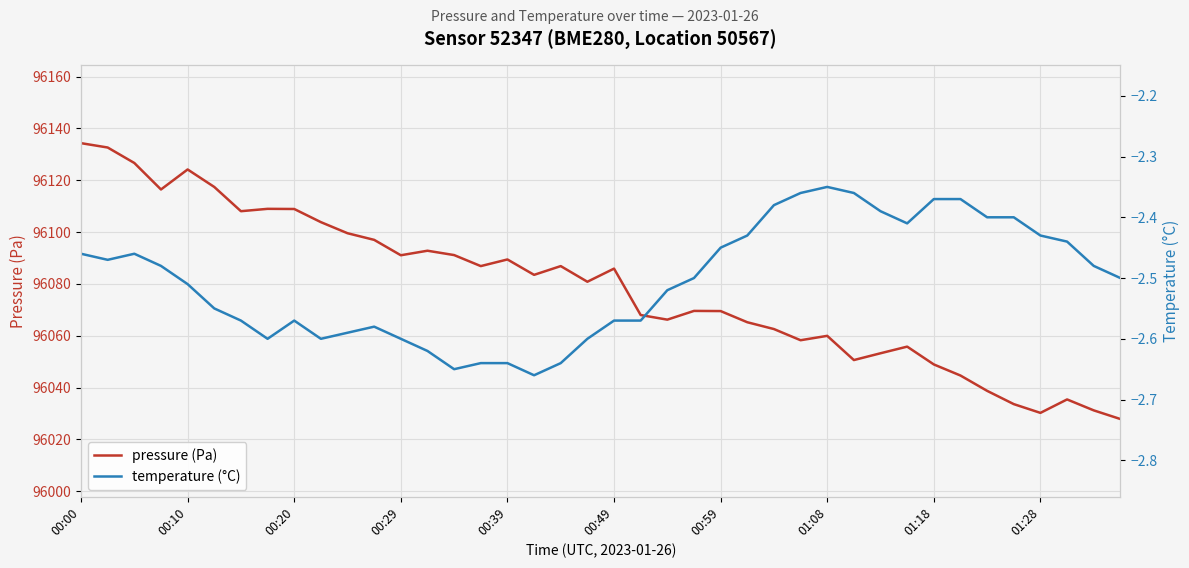

What position from the right is 18?

22